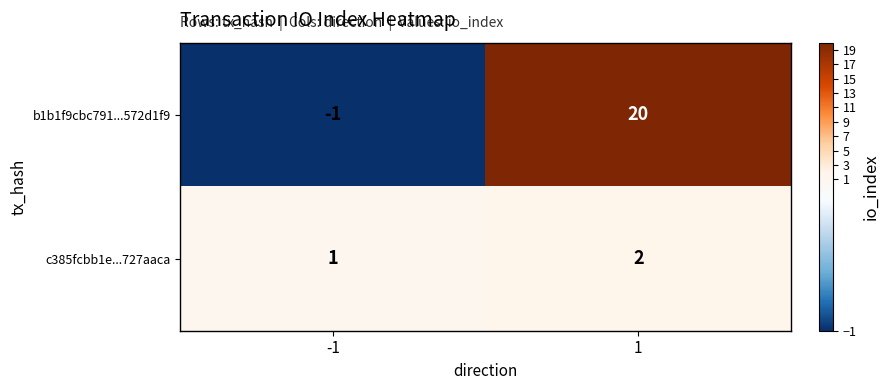

Which series has the largest total across all categories?

b1b1f9cbc791...572d1f9